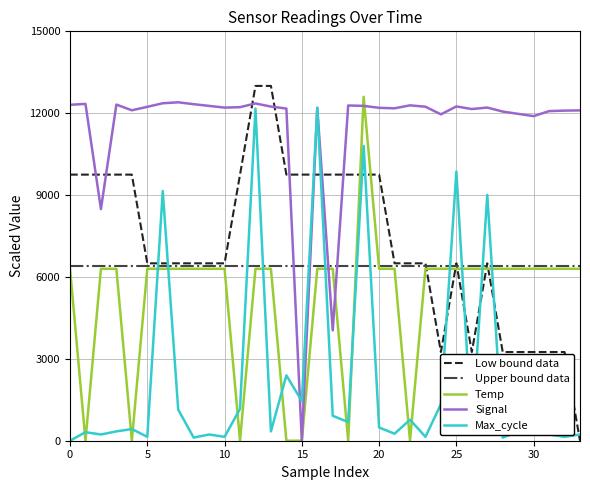

True or false: Upper bound data and Signal intersect in this chart.

True